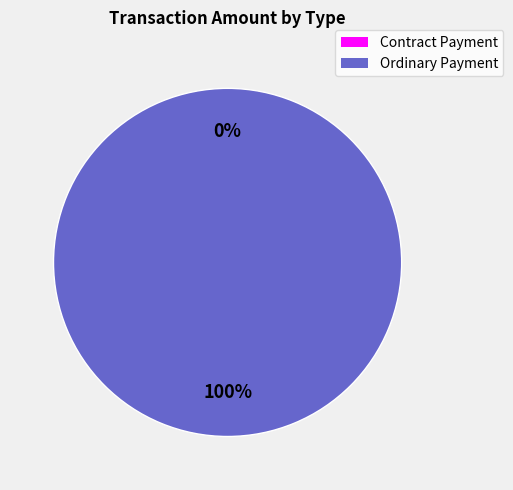

Does any single category account for the majority?

Yes